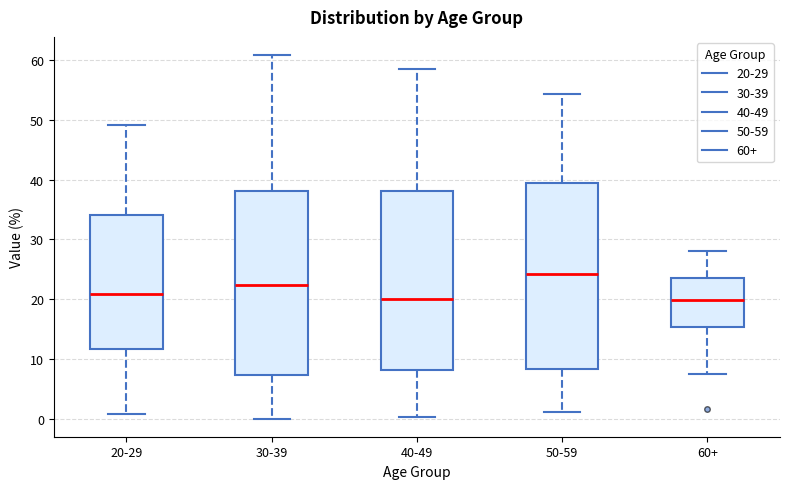

Where does the median line of the box for 50-59 sit on the y-axis? The values are not printed on the chart, so give them approximately, as read against the axis.

24